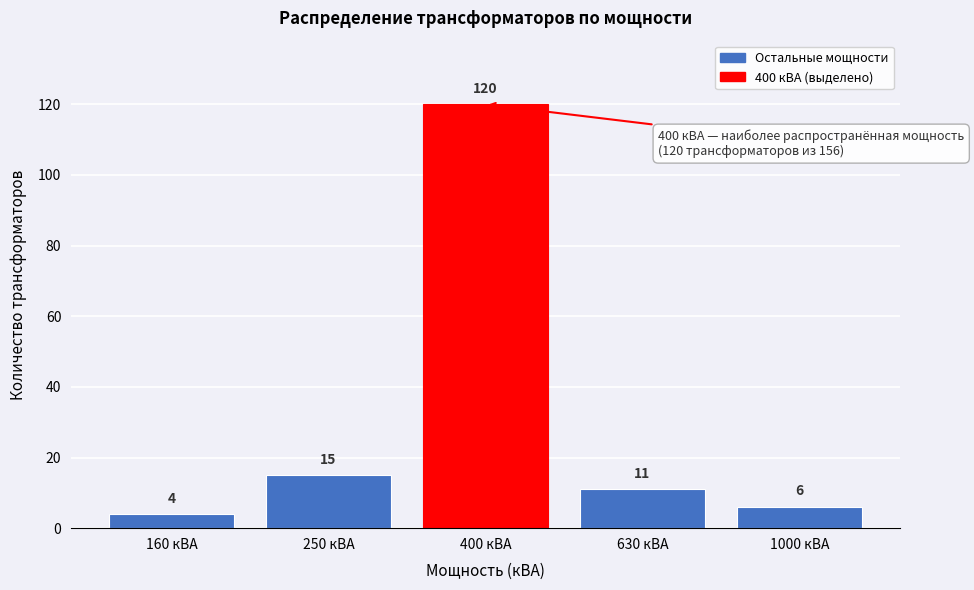

Reading left to right, list all the values displayed in this chart.

4	15	120	11	6